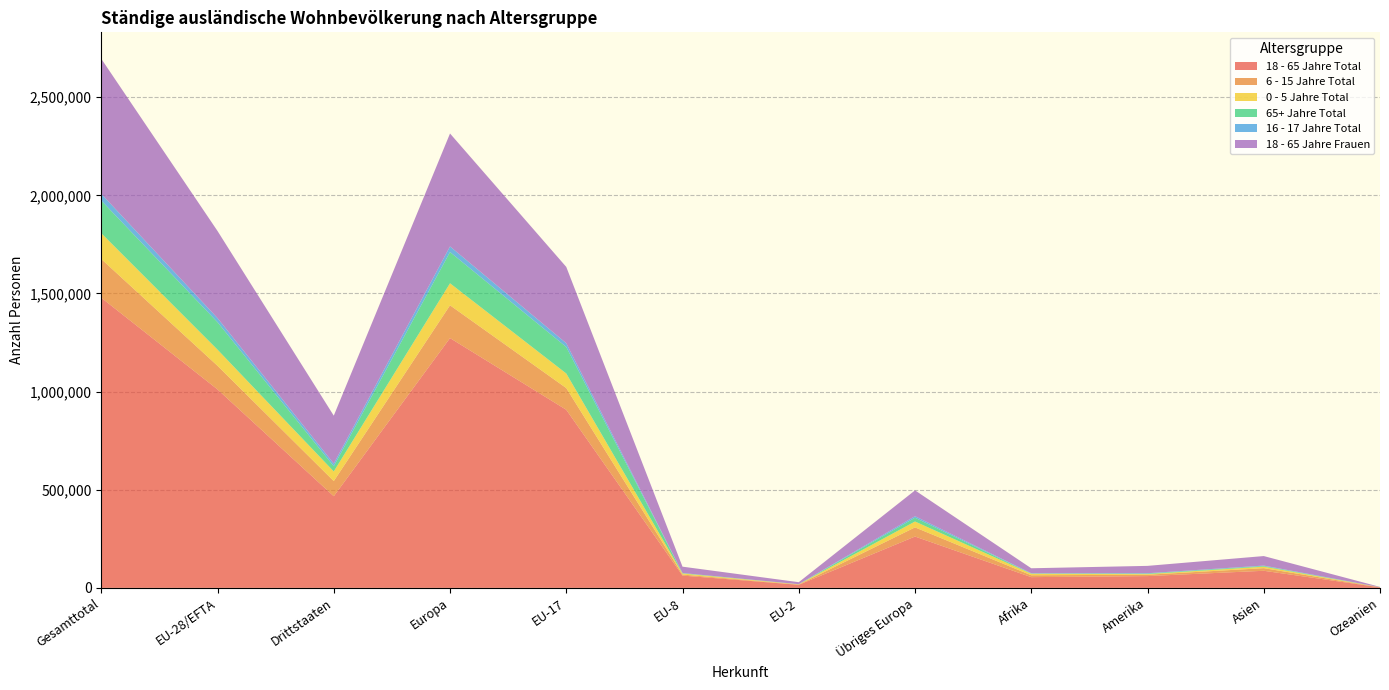

Reading left to right, what are all the values shown in this chart?

18 - 65 Jahre Total: Gesamttotal=1478176	EU-28/EFTA=1011225	Drittstaaten=466951	Europa=1272775	EU-17=907488	EU-8=62596	EU-2=15683	Übriges Europa=261550	Afrika=54693	Amerika=60025	Asien=87103	Ozeanien=2753
6 - 15 Jahre Total: Gesamttotal=197487	EU-28/EFTA=120324	Drittstaaten=77163	Europa=167002	EU-17=110587	EU-8=5274	EU-2=1382	Übriges Europa=46678	Afrika=9574	Amerika=6875	Asien=13374	Ozeanien=396
0 - 5 Jahre Total: Gesamttotal=131400	EU-28/EFTA=82320	Drittstaaten=49080	Europa=112219	EU-17=74333	EU-8=5239	EU-2=1182	Übriges Europa=29899	Afrika=7732	Amerika=3353	Asien=7696	Ozeanien=242
65+ Jahre Total: Gesamttotal=166406	EU-28/EFTA=139790	Drittstaaten=26616	Europa=159026	EU-17=134958	EU-8=1866	EU-2=338	Übriges Europa=19236	Afrika=1224	Amerika=2642	Asien=3284	Ozeanien=193
16 - 17 Jahre Total: Gesamttotal=34278	EU-28/EFTA=20846	Drittstaaten=13432	Europa=28842	EU-17=19284	EU-8=677	EU-2=255	Übriges Europa=7996	Afrika=1417	Amerika=1675	Asien=2243	Ozeanien=61
18 - 65 Jahre Frauen: Gesamttotal=688086	EU-28/EFTA=443874	Drittstaaten=244212	Europa=575309	EU-17=388657	EU-8=32397	EU-2=10086	Übriges Europa=131435	Afrika=25287	Amerika=37517	Asien=48377	Ozeanien=1315